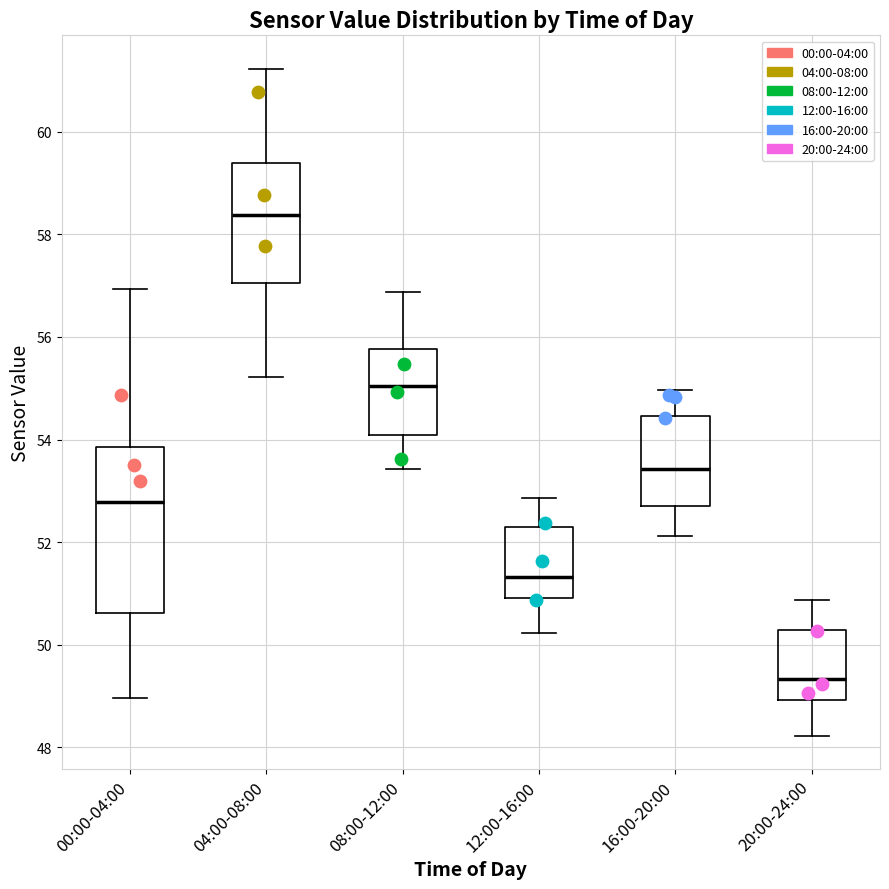

Which box has the highest median line?

04:00-08:00